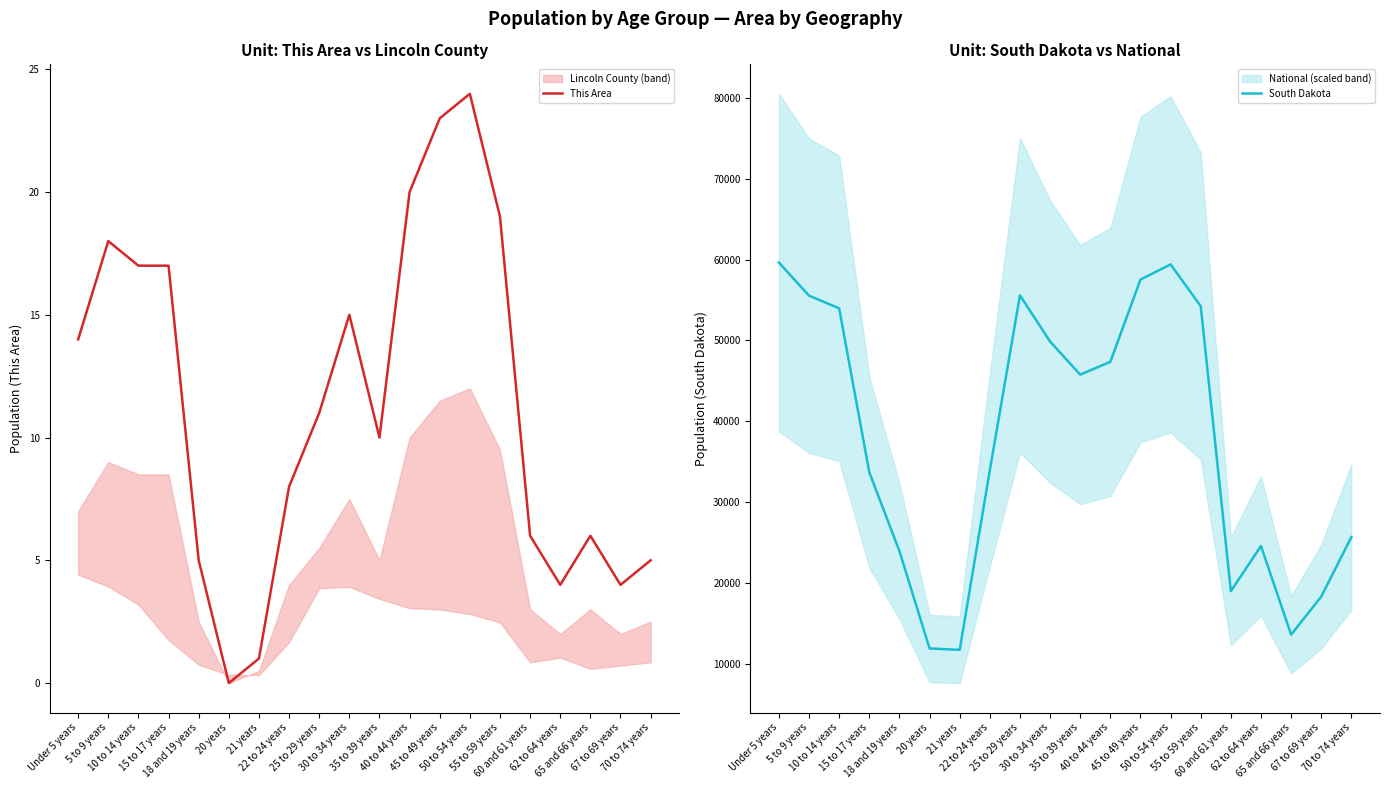

Reading left to right, transcribe all the data shown in this chart.

This Area: 14	18	17	17	5	0	1	8	11	15	10	20	23	24	19	6	4	6	4	5
South Dakota: 59621	55531	53960	33685	23943	11907	11739	33950	55570	49859	45766	47346	57519	59399	54231	18999	24574	13621	18323	25683